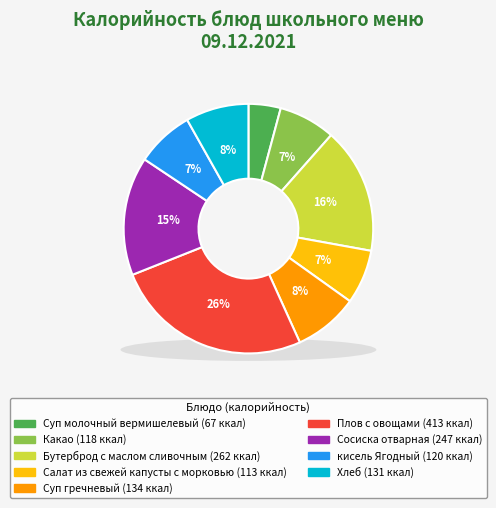

What is the change in value from Плов с овощами to кисель Ягодный?

-293.0